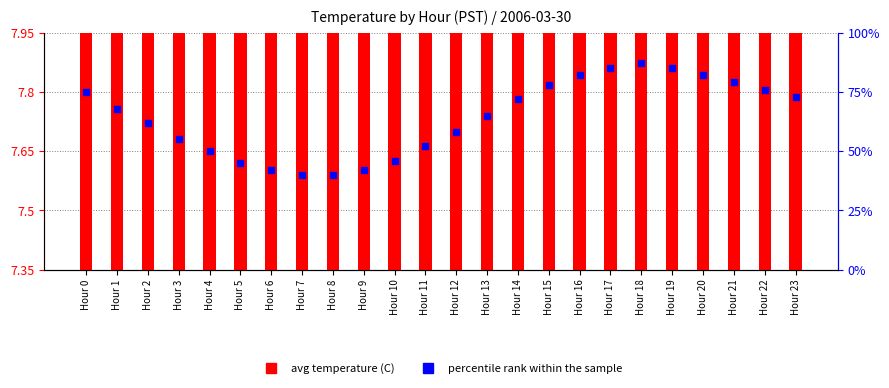

At which category is the sum across all series the highest?

Hour 18